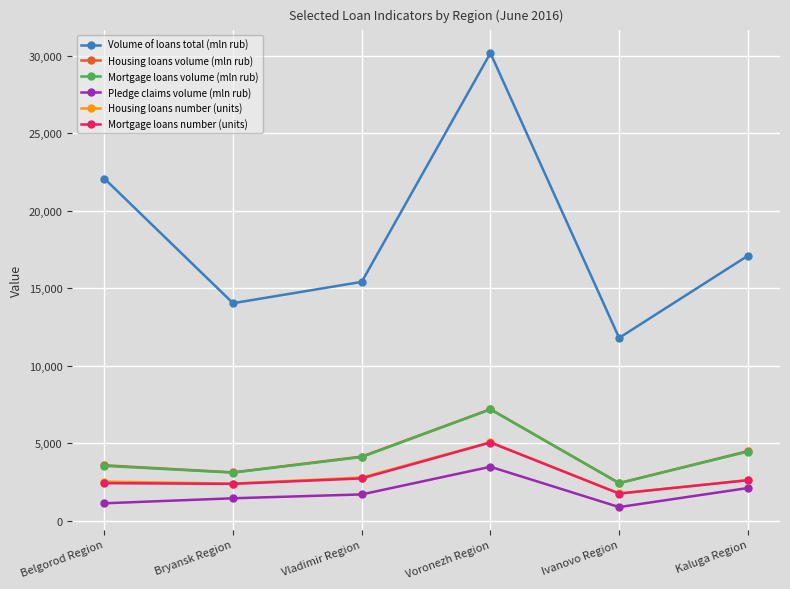

What is the label of the 6th point from the right?

Belgorod Region